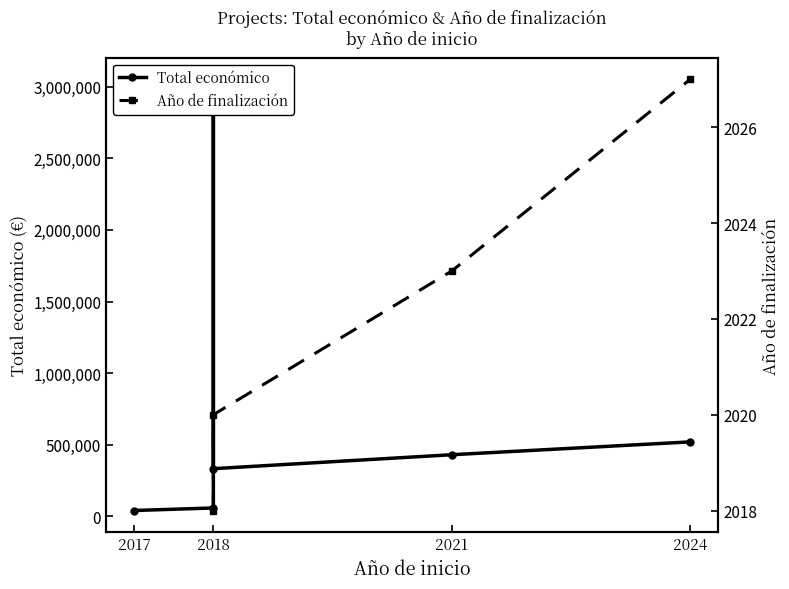

List the labels in order of value, smallest first.

2017, 2018, 2018, 2021, 2024, 2018